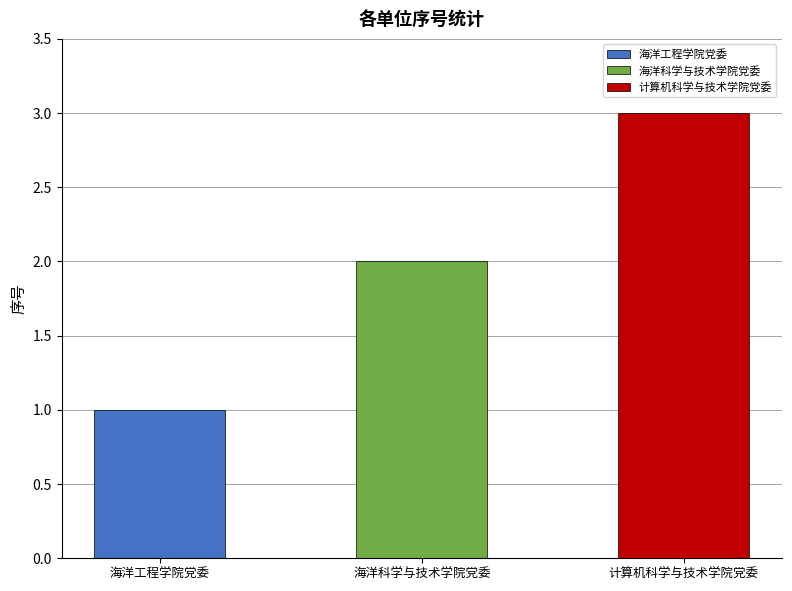

What is the sum of the values at 计算机科学与技术学院党委 and 海洋科学与技术学院党委?

5